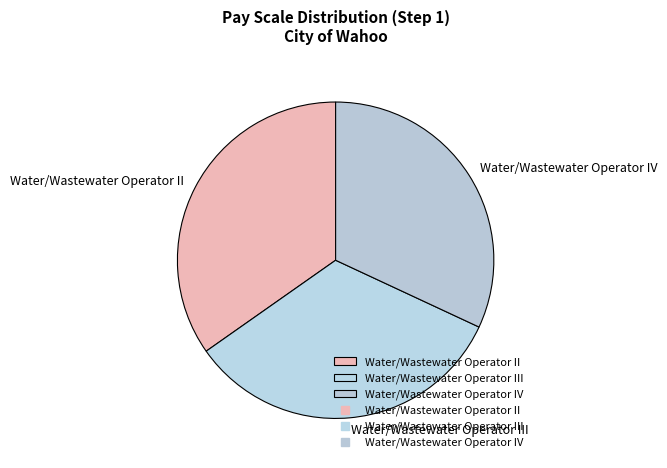

What is the smallest slice in the pie chart?

Water/Wastewater Operator IV